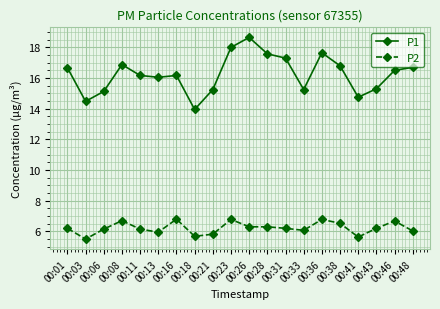

Rank the series by their average value, from lowest to highest.

P2, P1